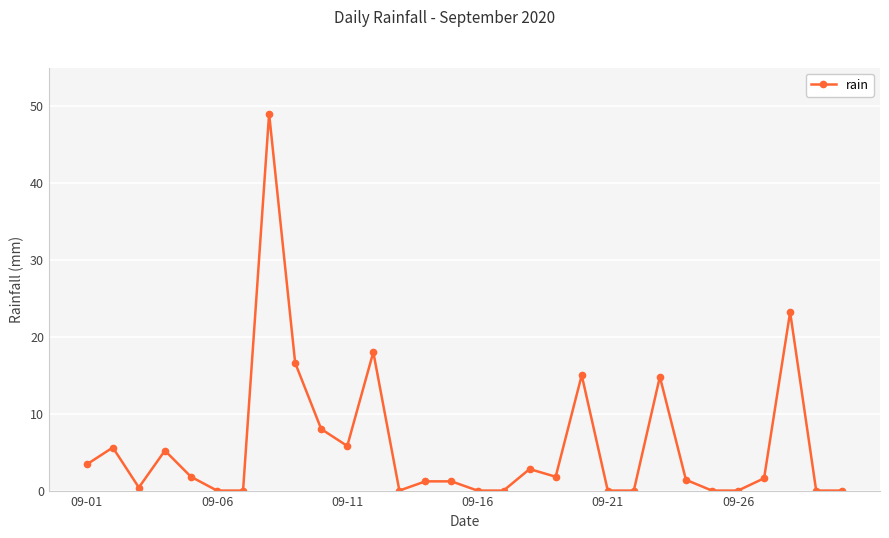

What is the difference between the maximum and minimum values?

49.0